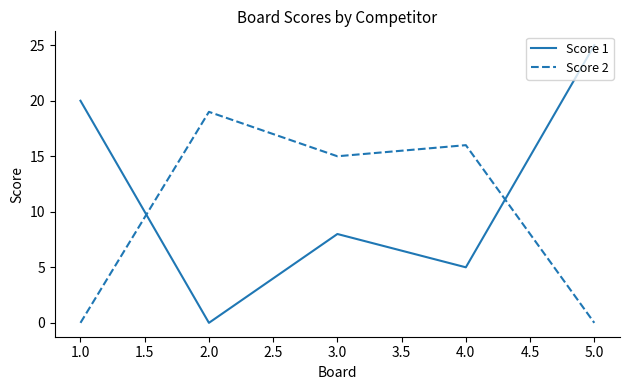

The Score 1 series shows 14 at 3.0. True or false?

False